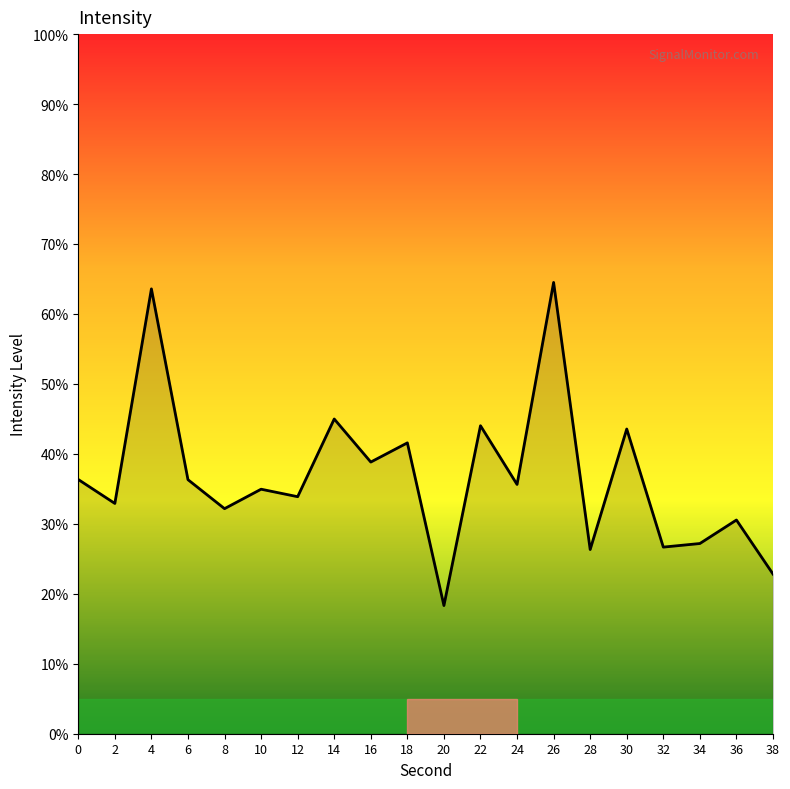

How many lines are shown in the chart?

1